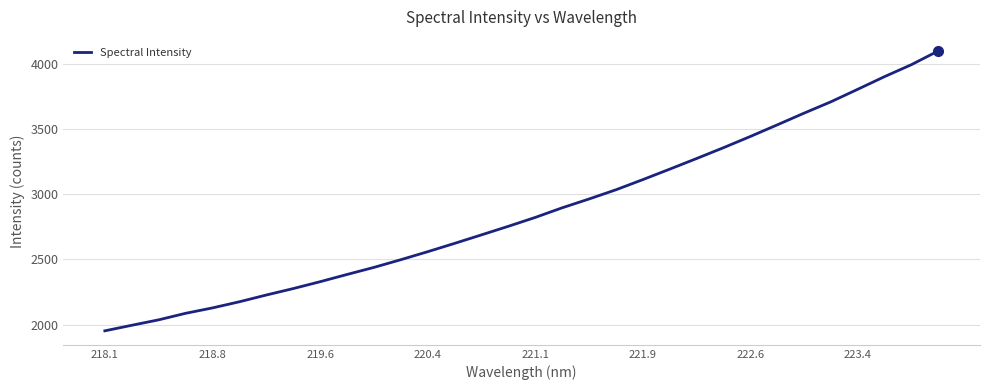

What is the minimum value shown in the chart?

1951.8